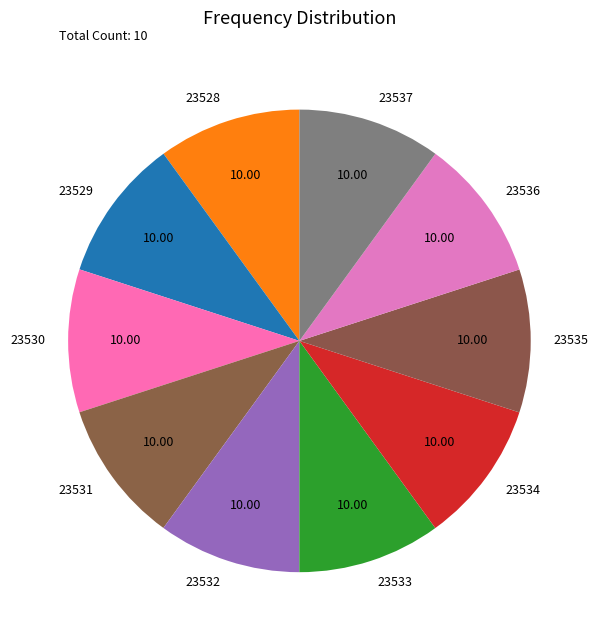

Approximately how many times larger is the value at 23536 compared to 23532?

1.0